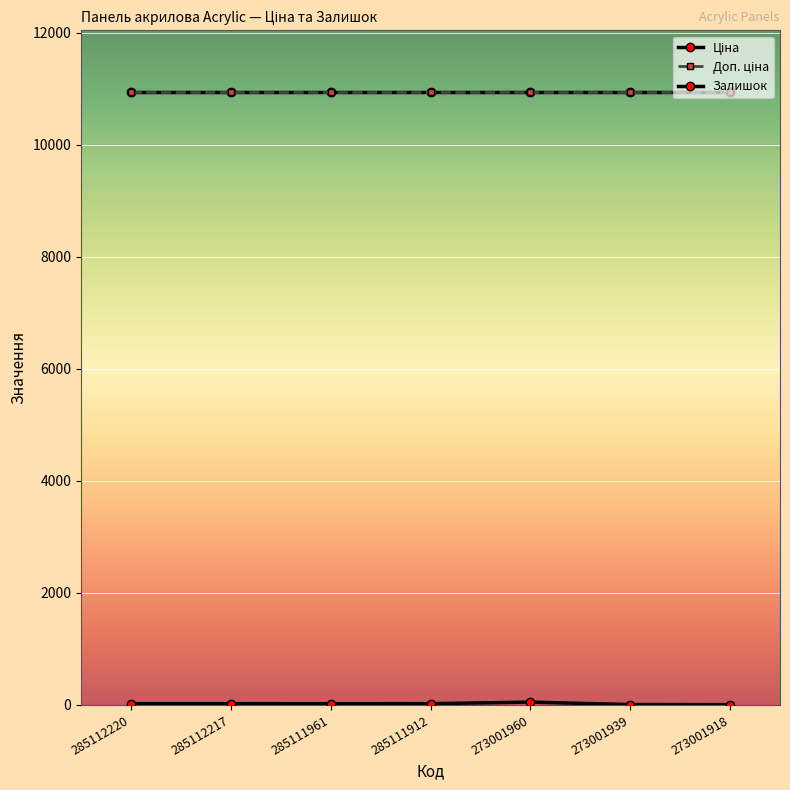

Which series changed the most between 285112220 and 285111912?

Ціна